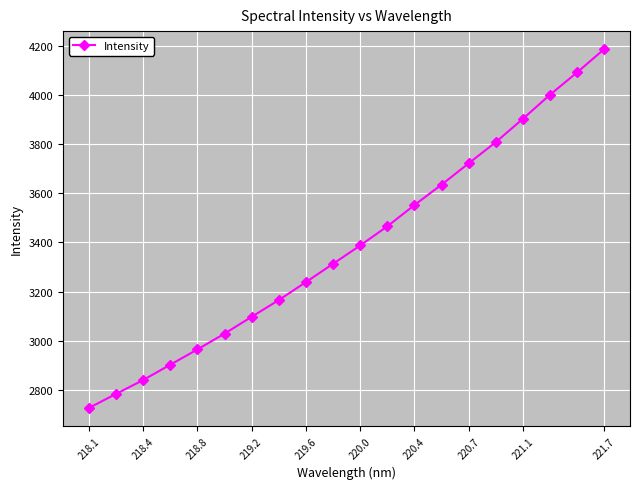

What is the value of the 5th point from the left?

2965.0